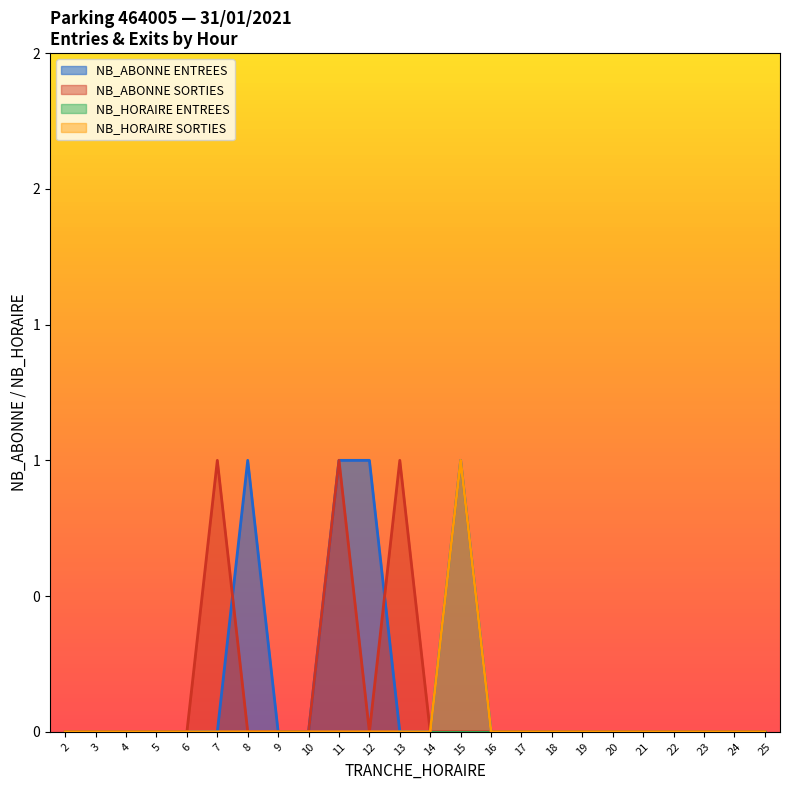

What is the difference between the highest and lowest values at 15?

1